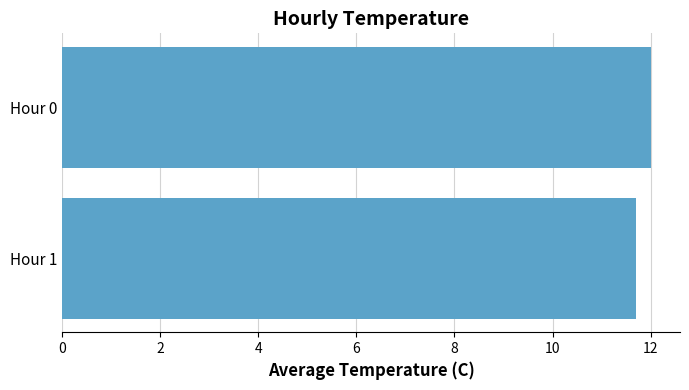

What is the difference between the maximum and minimum values?

0.3